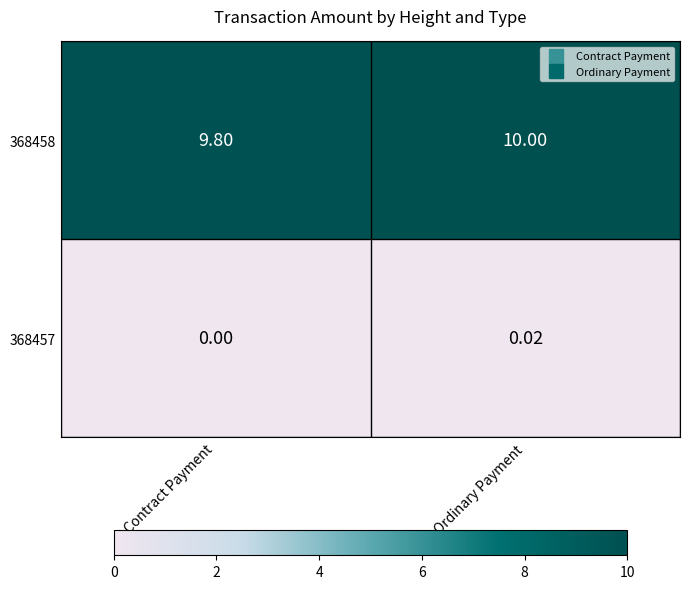

Rank the categories by 368457 value from highest to lowest.

Ordinary Payment, Contract Payment